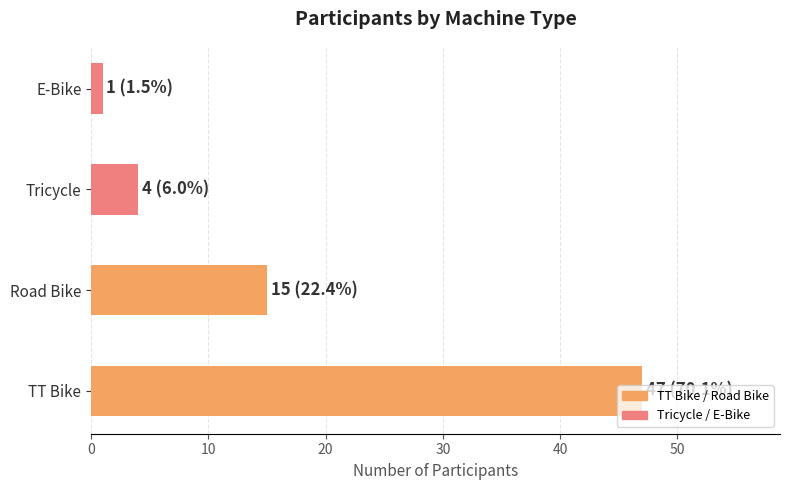

What is the average value?

17